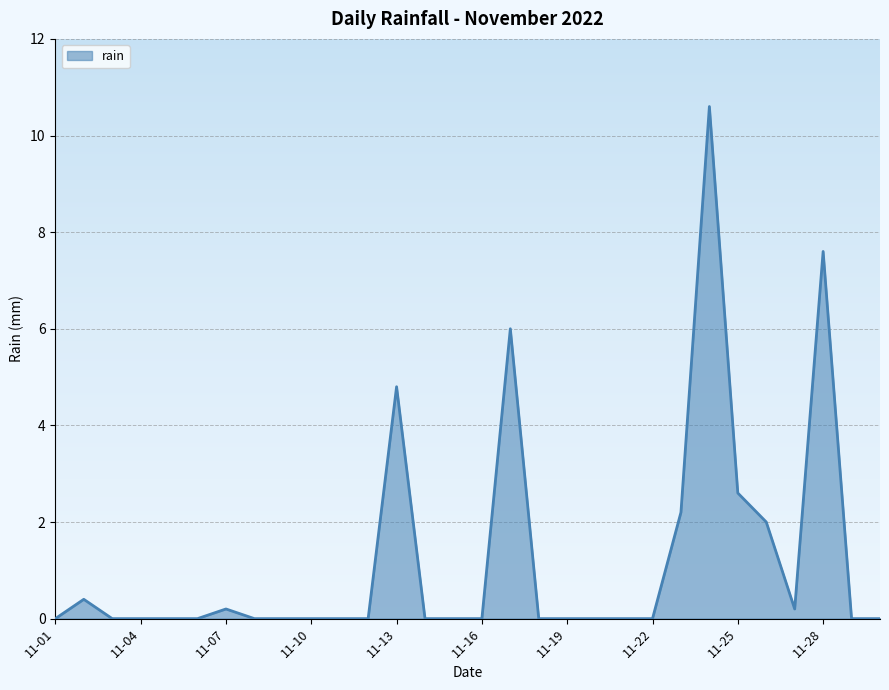

What is the difference between the maximum and minimum values?

10.6